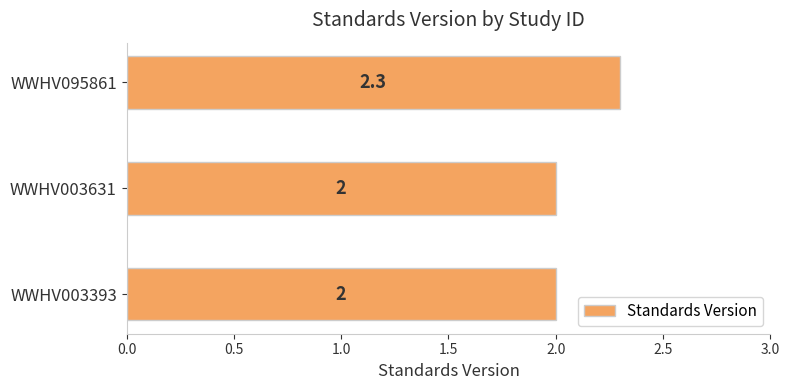

How many values exceed 2?

1